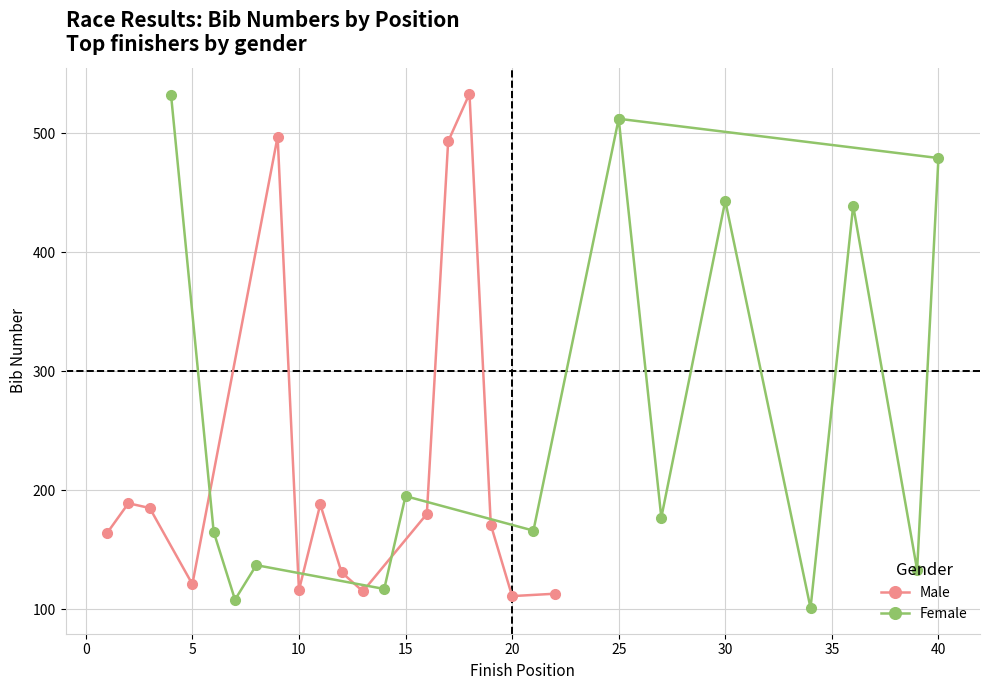

How many interior local peaks does the Male series have?

4